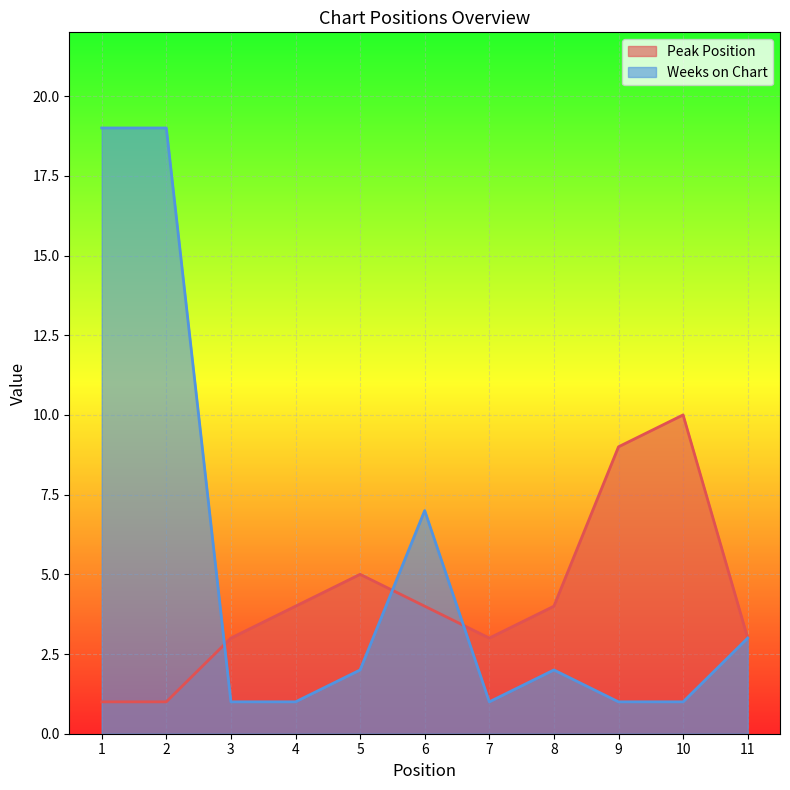

Where does the Peak Position series first go above 4?

5